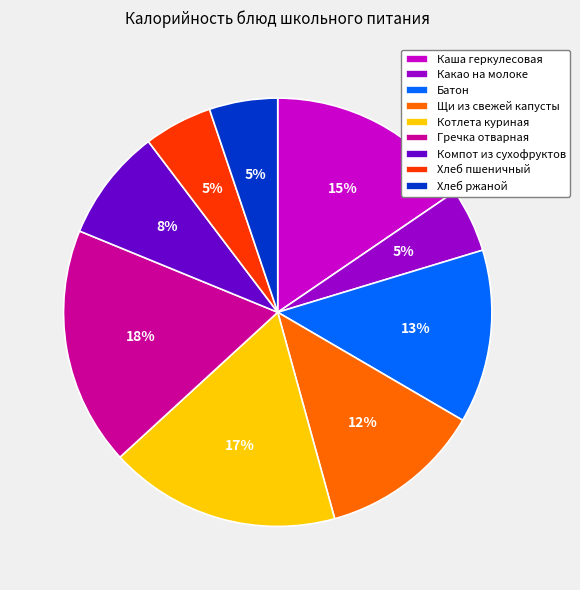

What is the ratio of the value at Хлеб пшеничный to the value at Компот из сухофруктов?

0.6